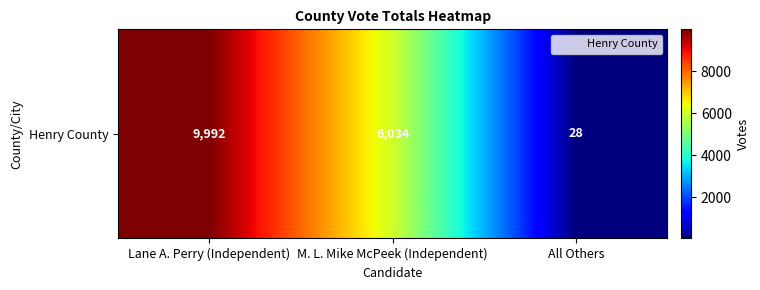

What is the change in value from M. L. Mike McPeek (Independent) to All Others?

-6006